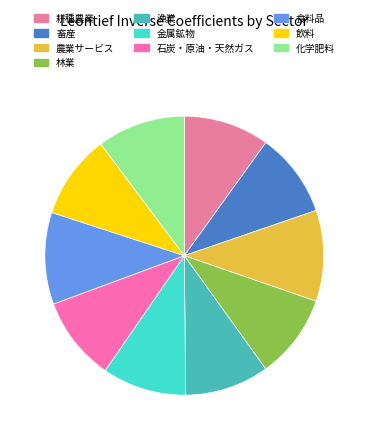

What portion of the pie excludes 畜産?

90.2%